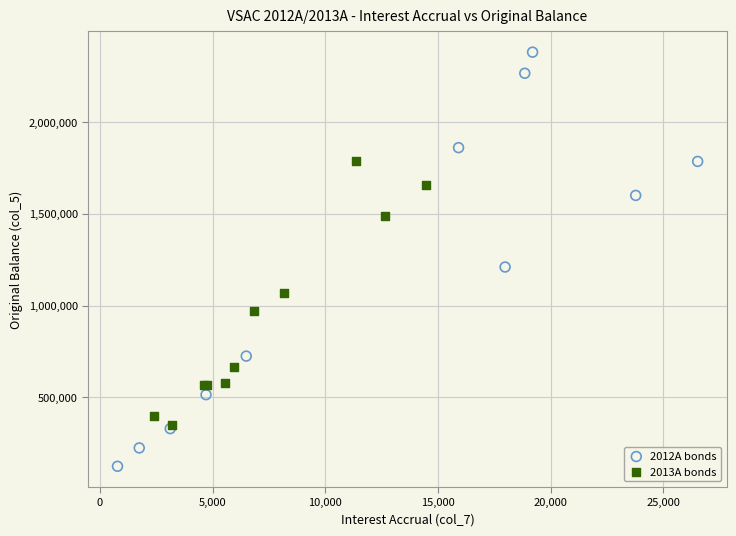

Which series has the widest spread of Y values?

2012A bonds